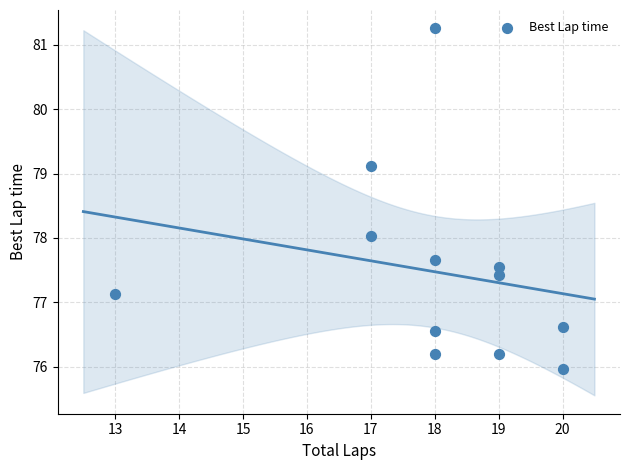

What is the range of Y values (max minus min)?

5.3